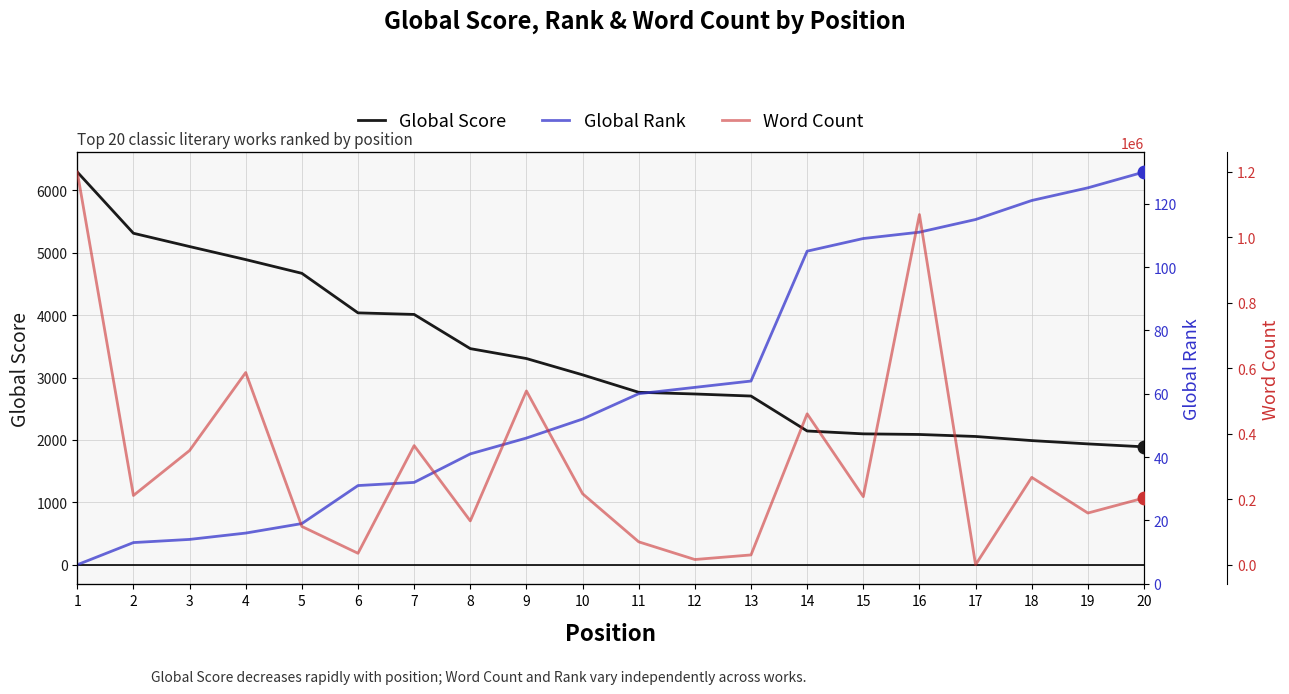

Count the number of data series in this chart.

3